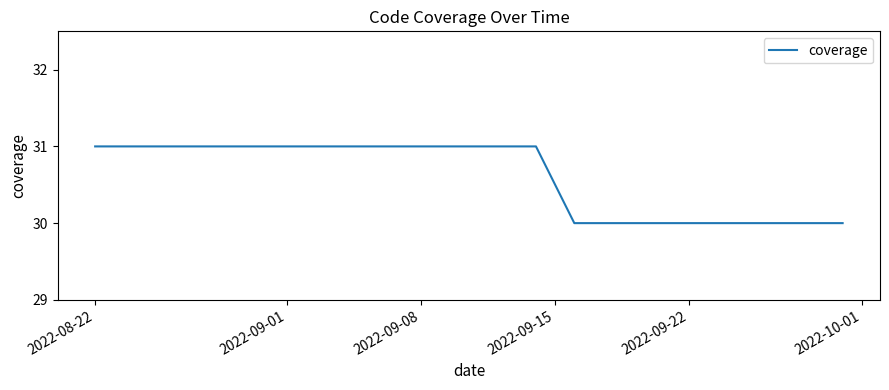

What is the smallest value displayed?

30